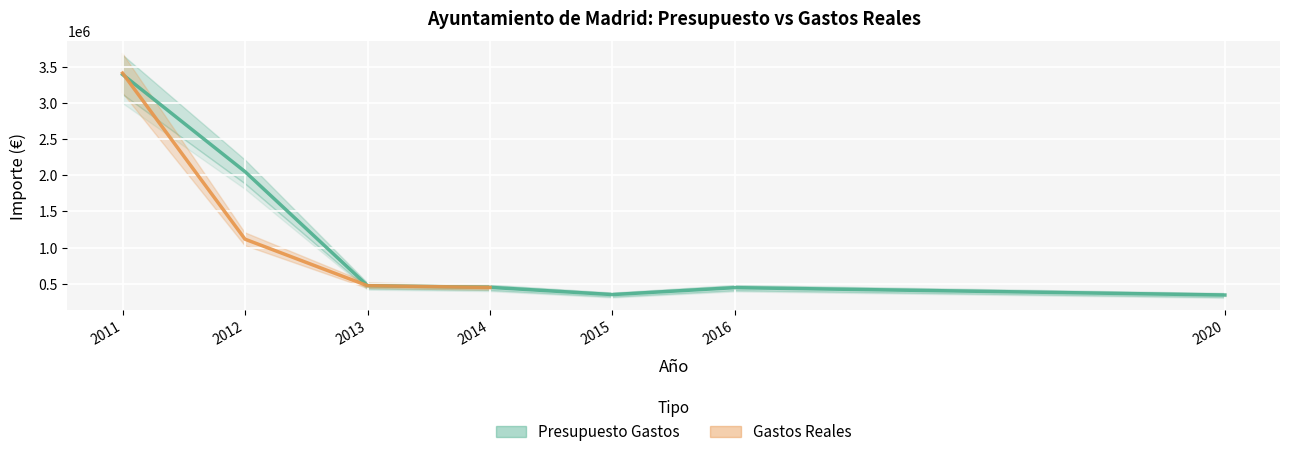

The Gastos Reales series shows 681914.4 at 2014. True or false?

False